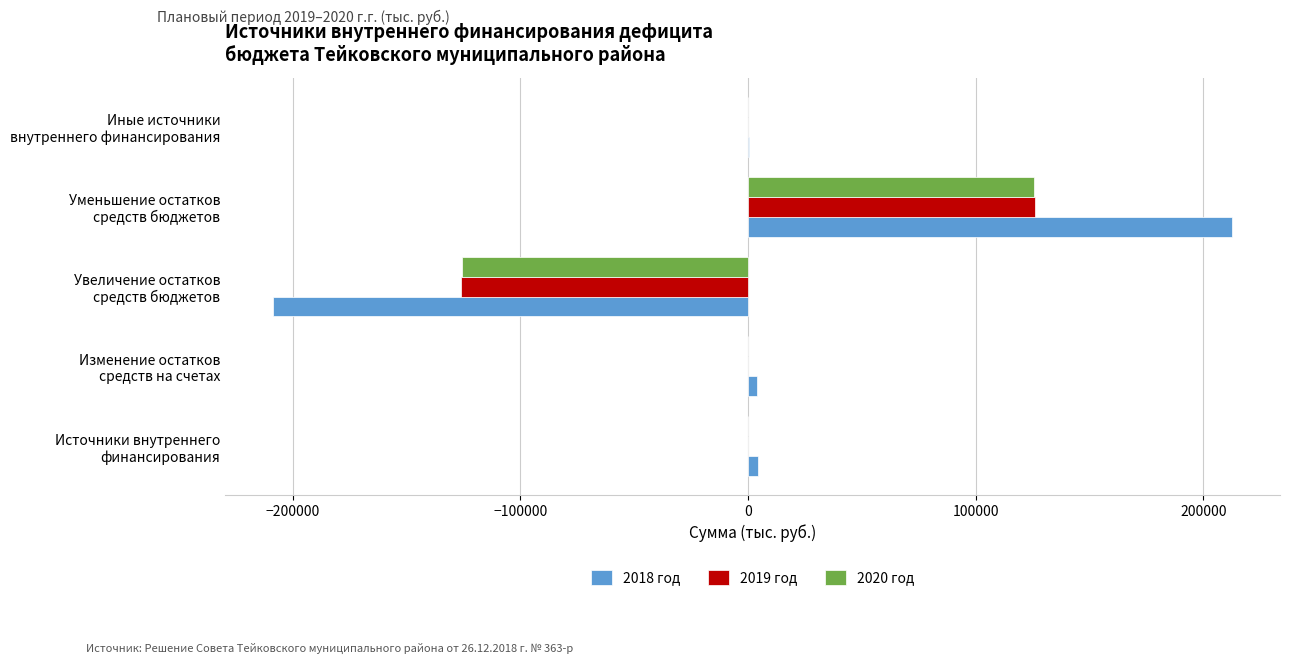

Which series has the largest range (max minus min)?

2018 год